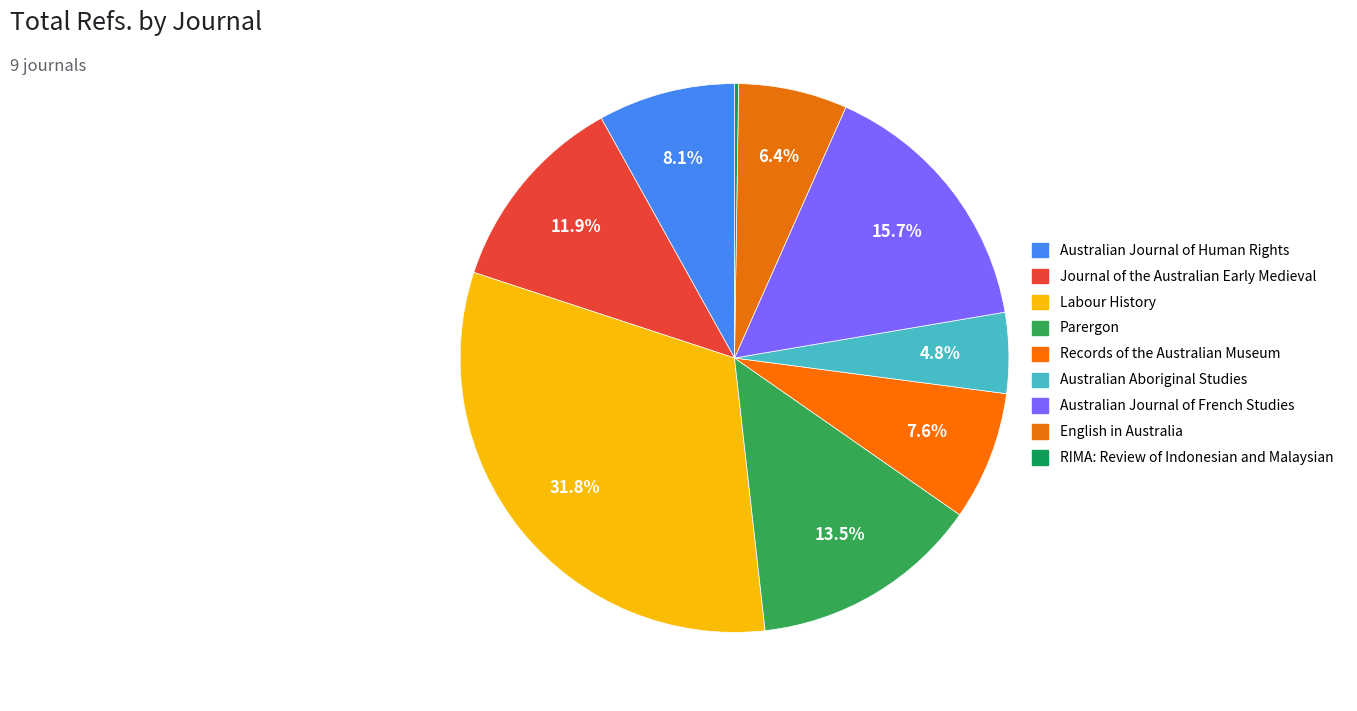

How many segments does this pie chart have?

9